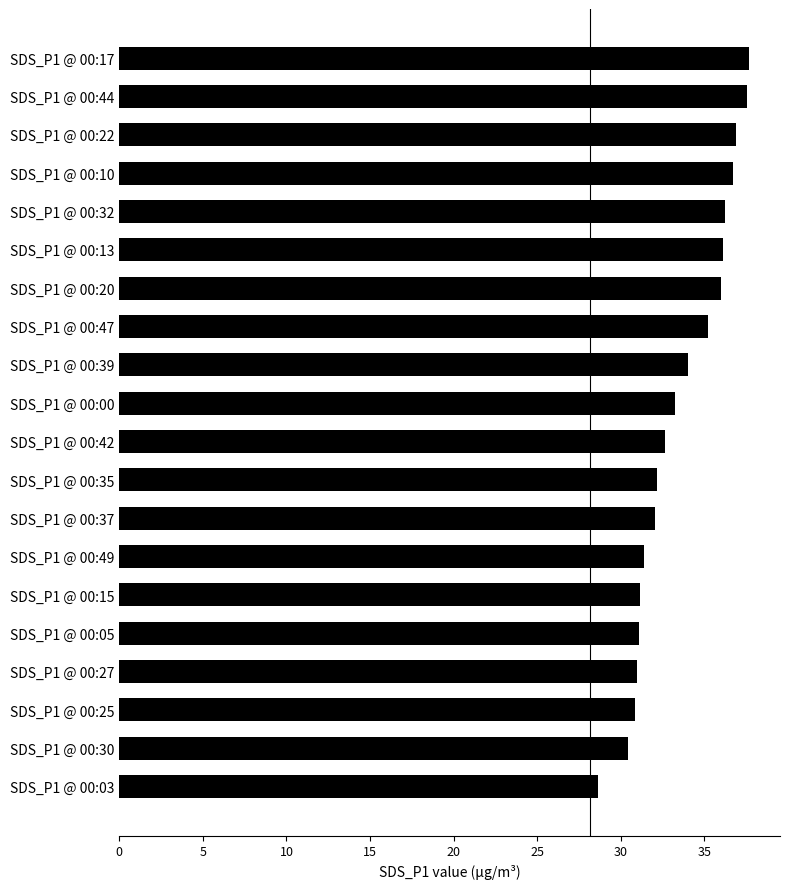

What is the label of the 20th bar from the bottom?

SDS_P1 @ 00:17